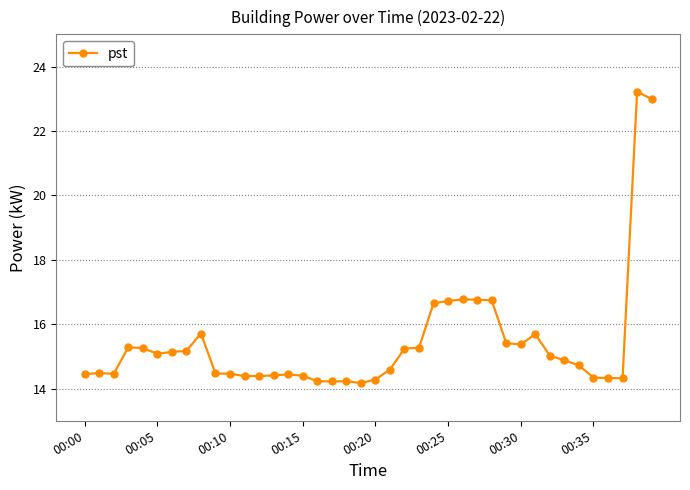

True or false: the data has more than 1 interior local peaks.

True